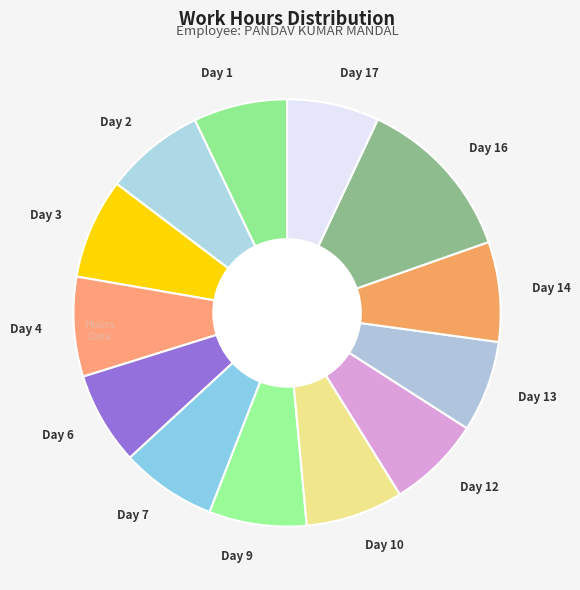

What is the ratio of the value at Day 3 to the value at Day 9?

1.0